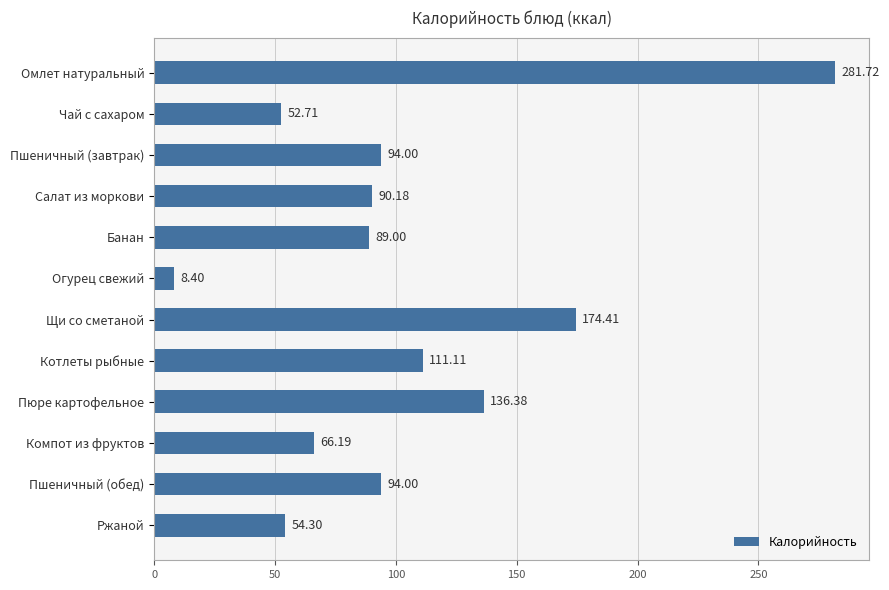

How many data points are less than 94?

6